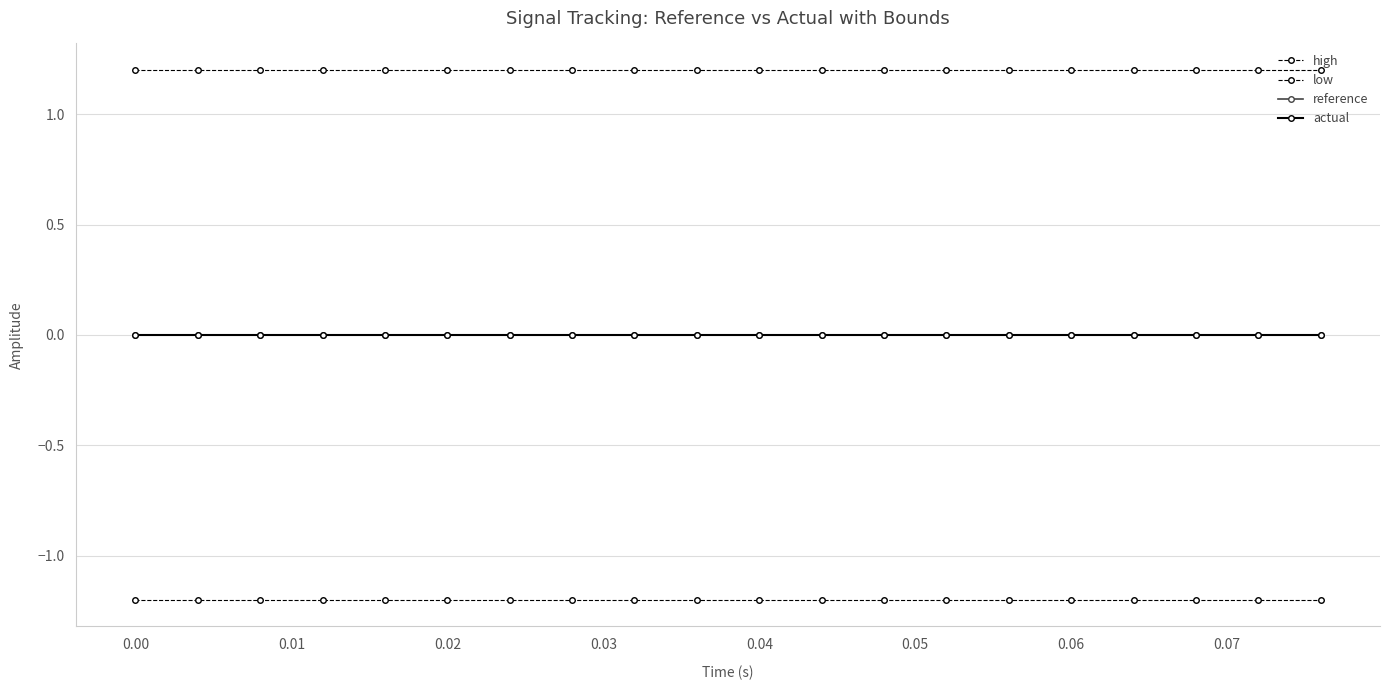

Reading right to left, list all the values displayed in this chart.

high: 1.2	1.2	1.2	1.2	1.2	1.2	1.2	1.2	1.2	1.2	1.2	1.2	1.2	1.2	1.2	1.2	1.2	1.2	1.2	1.2
low: -1.2	-1.2	-1.2	-1.2	-1.2	-1.2	-1.2	-1.2	-1.2	-1.2	-1.2	-1.2	-1.2	-1.2	-1.2	-1.2	-1.2	-1.2	-1.2	-1.2
reference: 0.0	0.0	0.0	0.0	0.0	0.0	0.0	0.0	0.0	0.0	0.0	0.0	0.0	0.0	0.0	0.0	0.0	0.0	0.0	0.0
actual: -0.0	-0.0	-0.0	-0.0	-0.0	-0.0	-0.0	-0.0	-0.0	-0.0	-0.0	-0.0	-0.0	-0.0	-0.0	-0.0	-0.0	-0.0	-0.0	-0.0